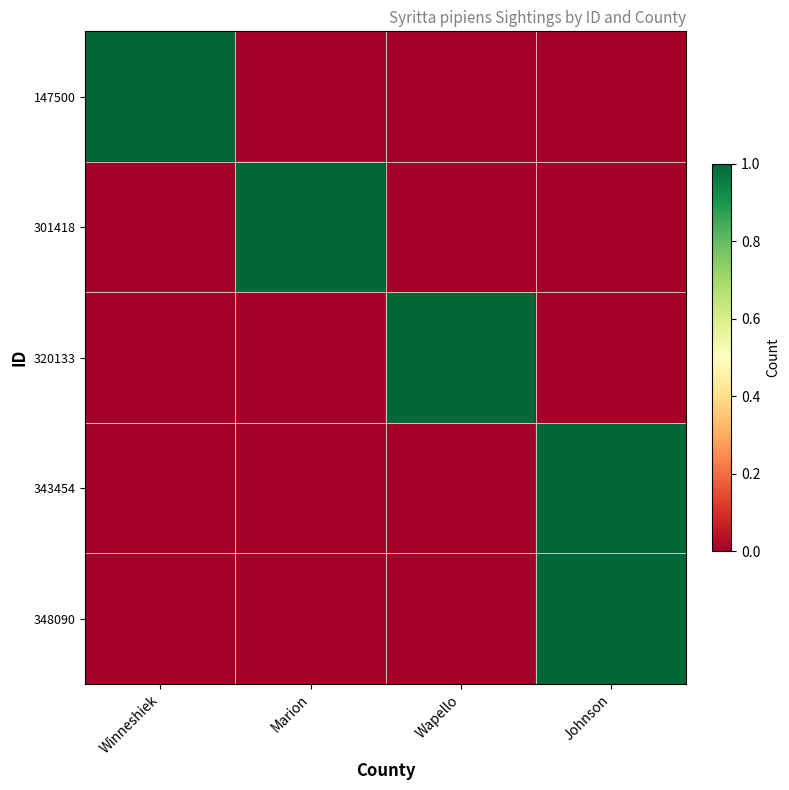

Which series has the largest total across all categories?

147500